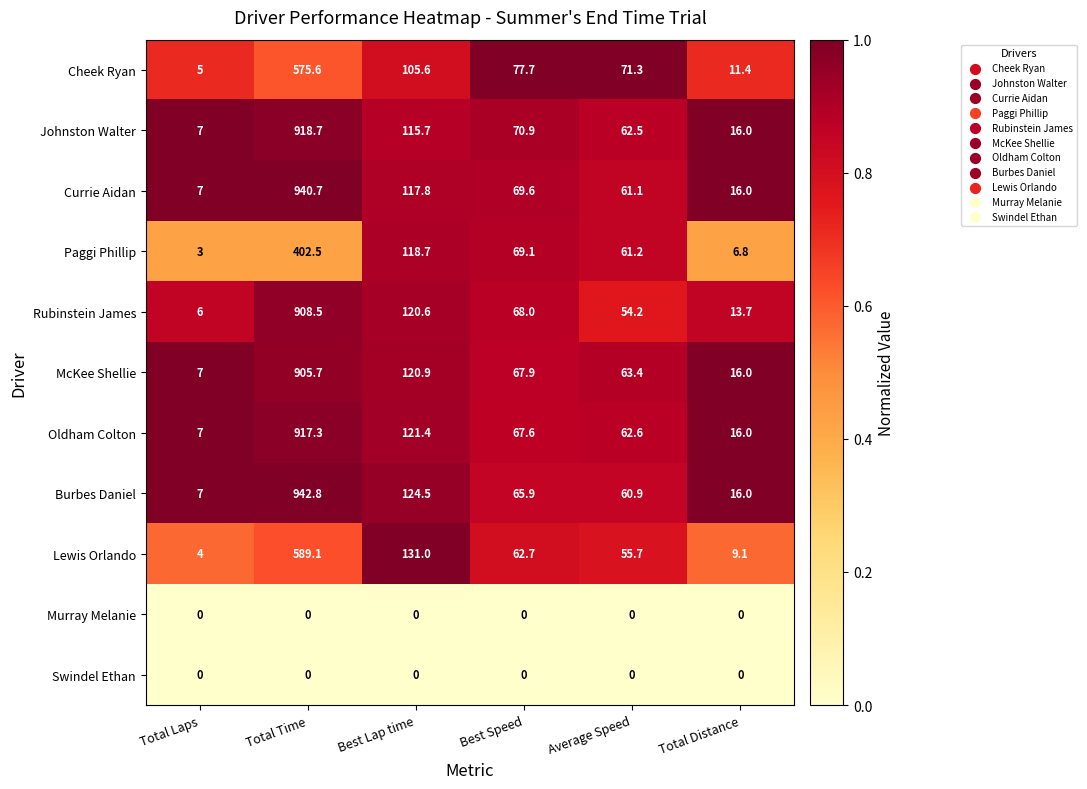

Rank the categories by Burbes Daniel value from lowest to highest.

Total Laps, Total Distance, Average Speed, Best Speed, Best Lap time, Total Time